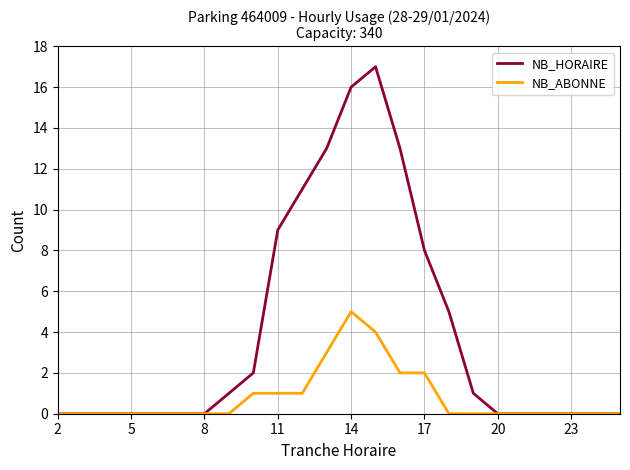

Reading left to right, transcribe all the data shown in this chart.

NB_HORAIRE: 0	0	0	0	0	0	0	1	2	9	11	13	16	17	13	8	5	1	0	0	0	0	0	0
NB_ABONNE: 0	0	0	0	0	0	0	0	1	1	1	3	5	4	2	2	0	0	0	0	0	0	0	0